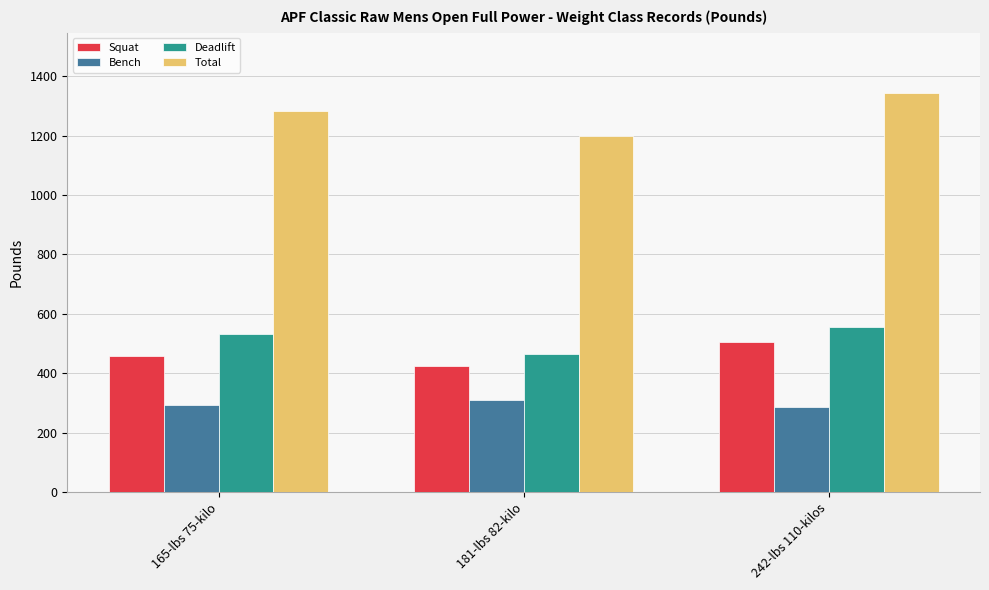

Are the bars horizontal?

No